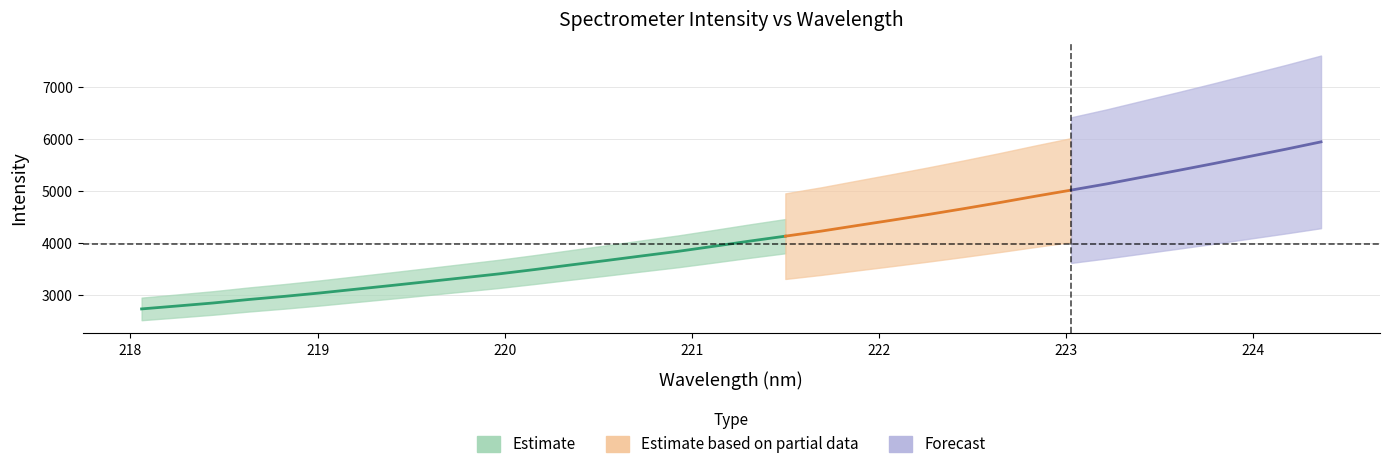

The value of intensity at 15 is 3836.3. True or false?

True